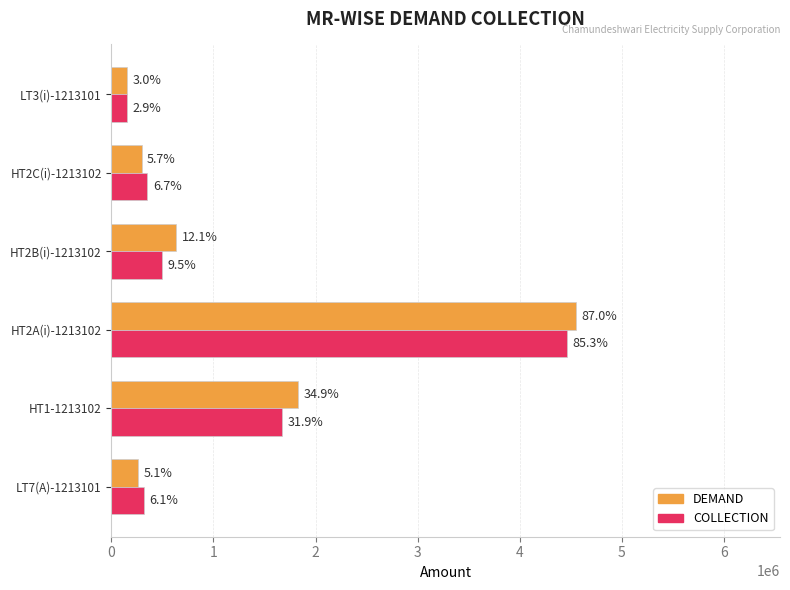

What is the difference between the maximum and second lowest values in the COLLECTION series?

4150231